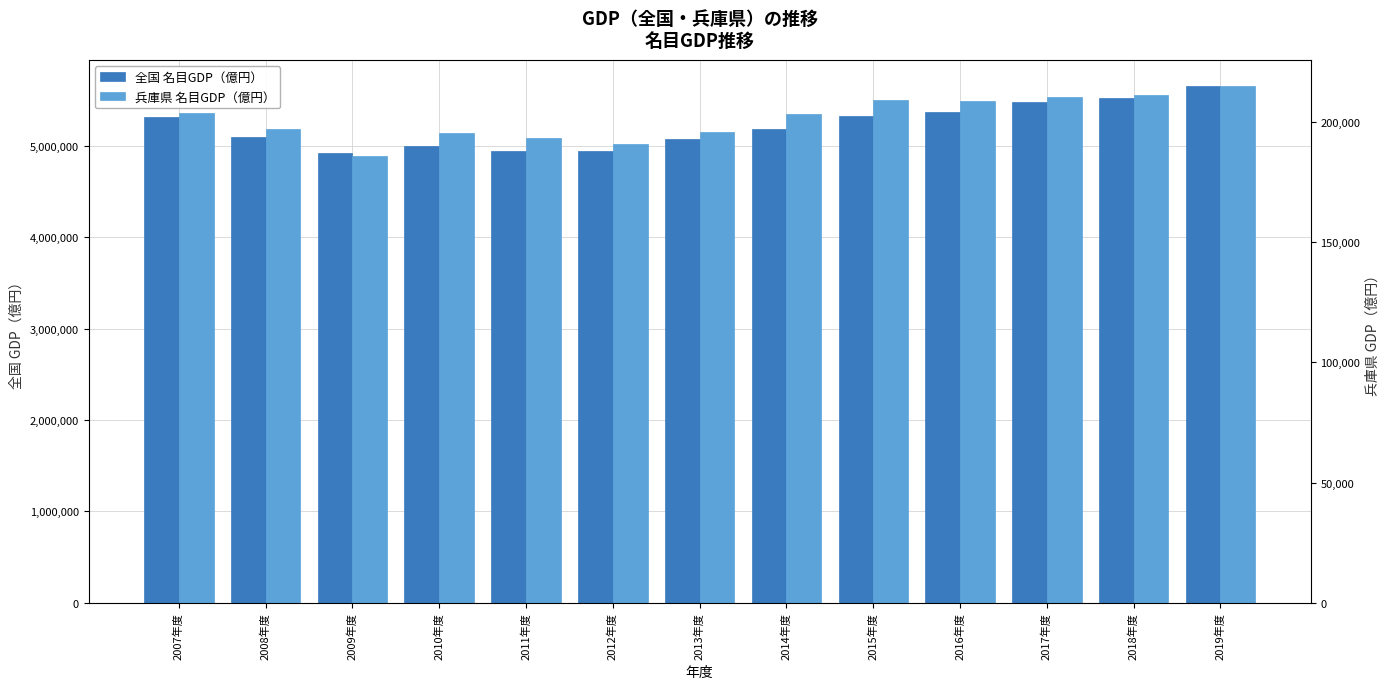

True or false: 全国 名目GDP（億円） has a value of 2866825.6 at 2013年度.

False